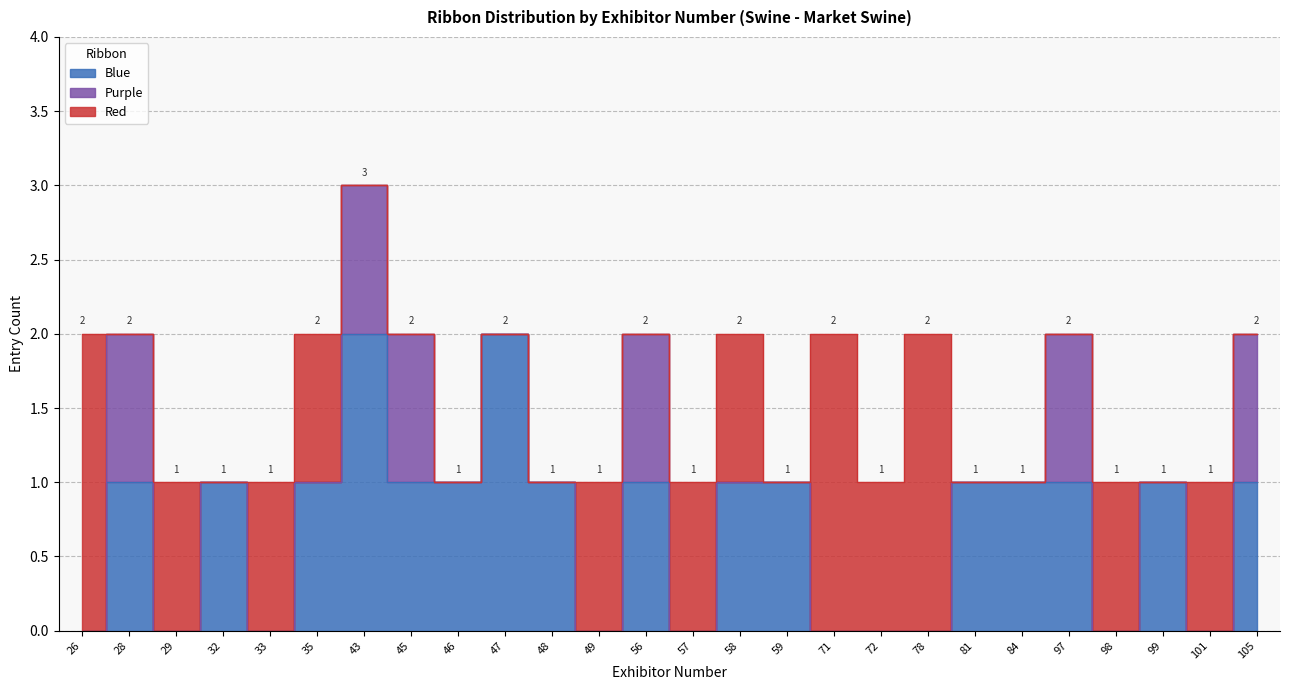

How many lines are shown in the chart?

3